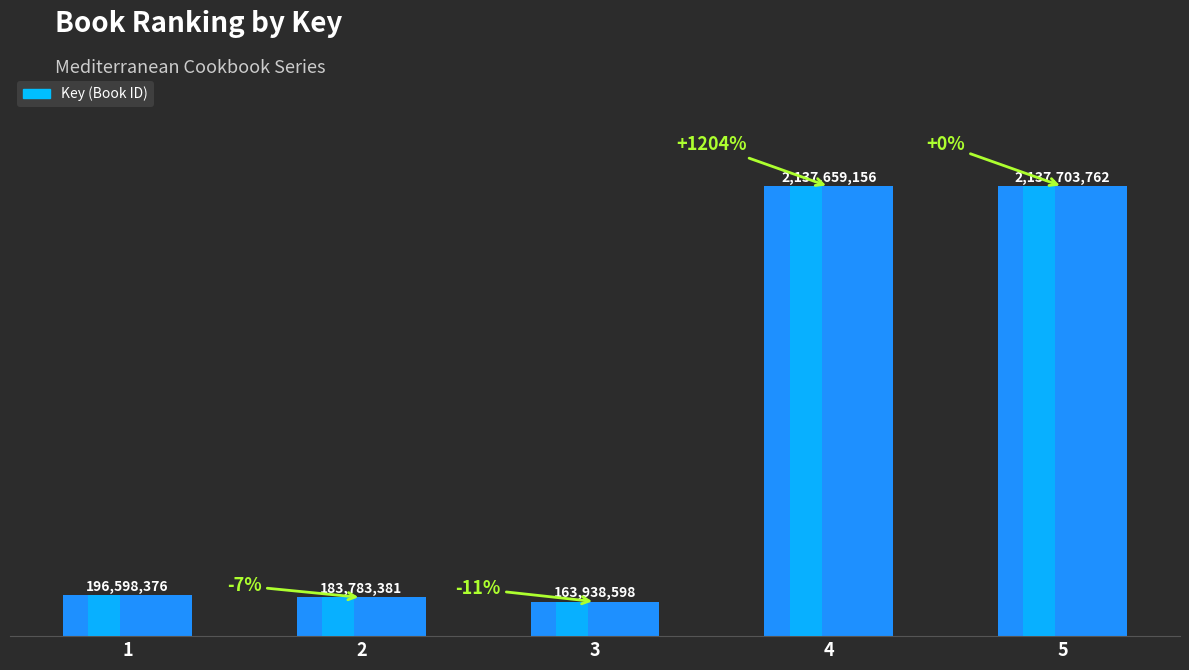

Where does the data first go above 196598376?

4